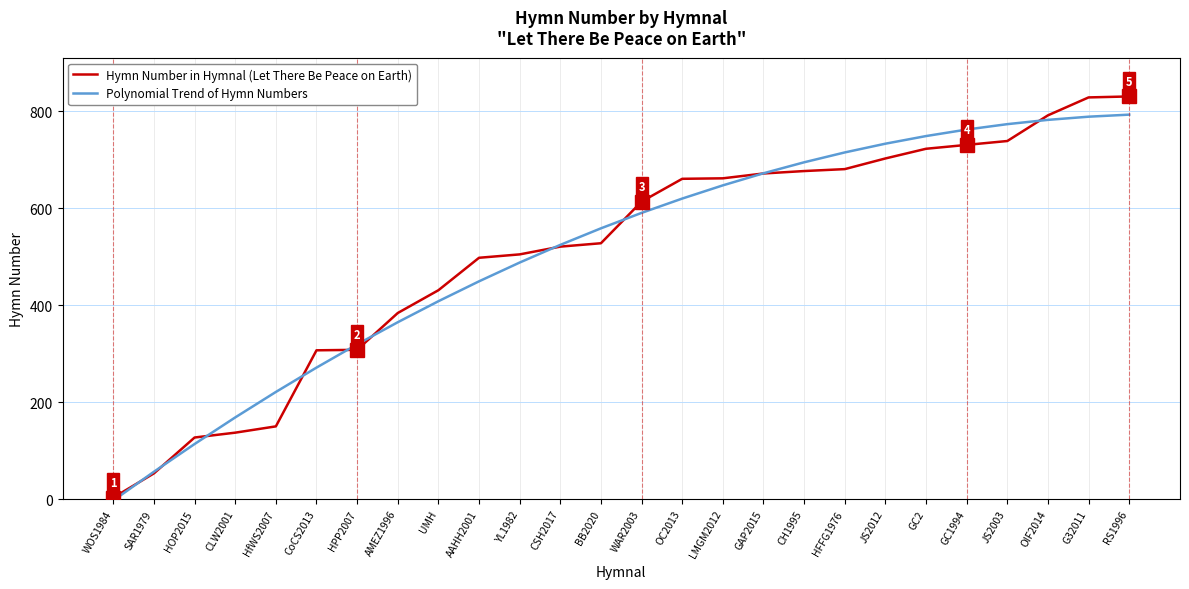

Which category has the lowest value in the Polynomial Trend of Hymn Numbers series?

WOS1984